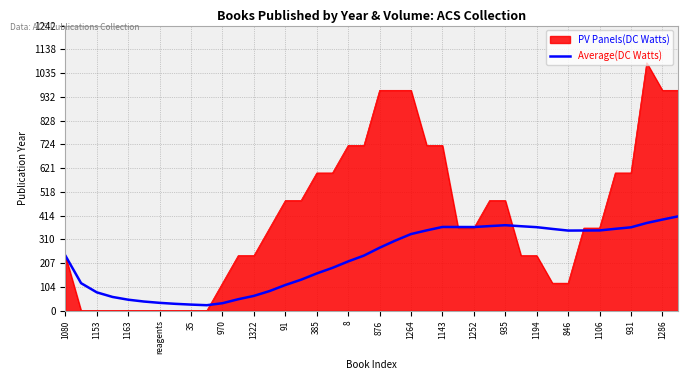

How many lines are shown in the chart?

2